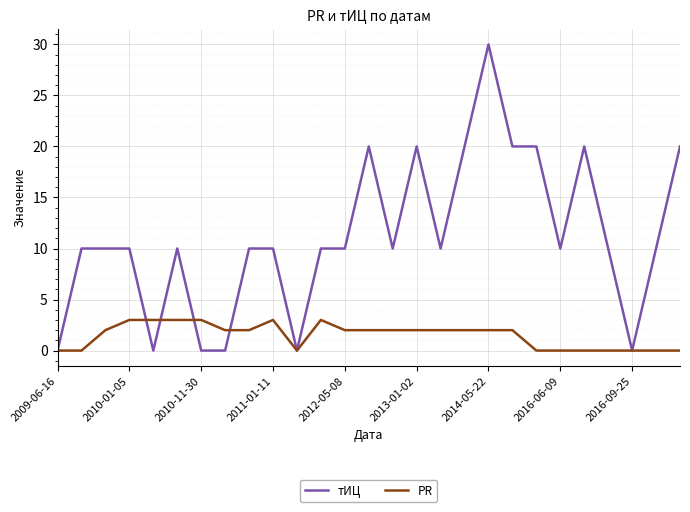

What is the greatest value displayed?

30